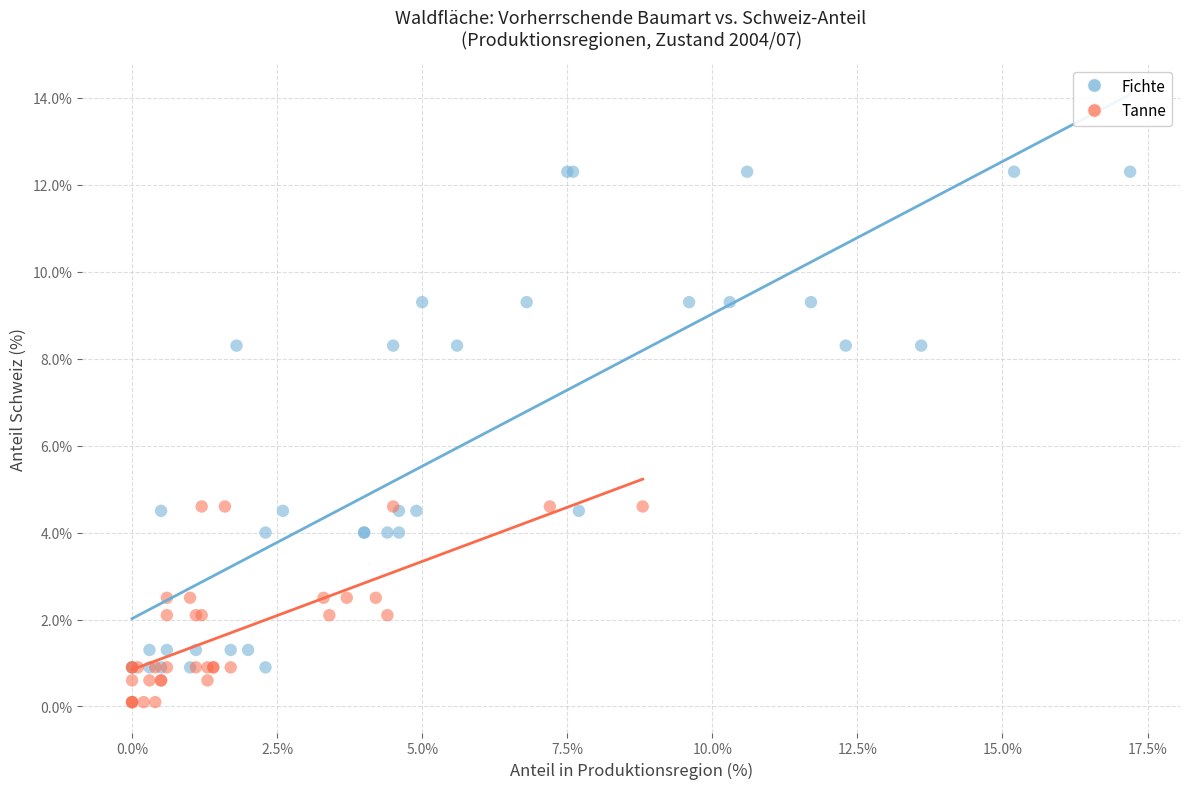

Which series has the widest spread of Y values?

Fichte